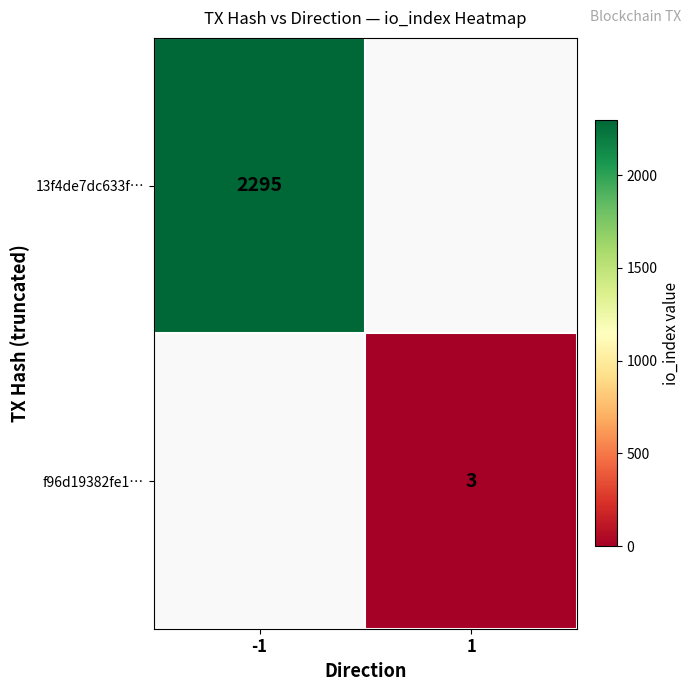

Is it true that f96d19382fe1… equals 3 at 1?

True